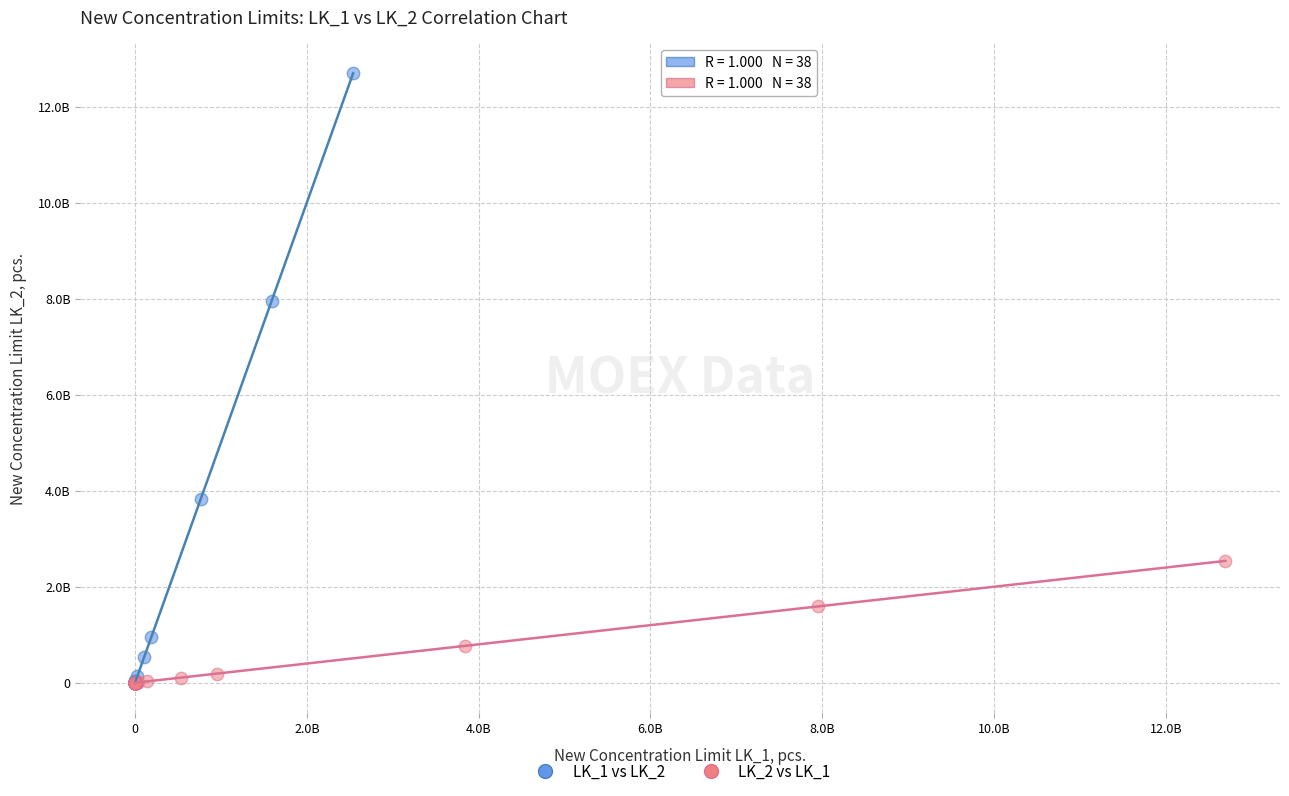

What are all the series names shown in the legend?

LK_1 vs LK_2, LK_2 vs LK_1